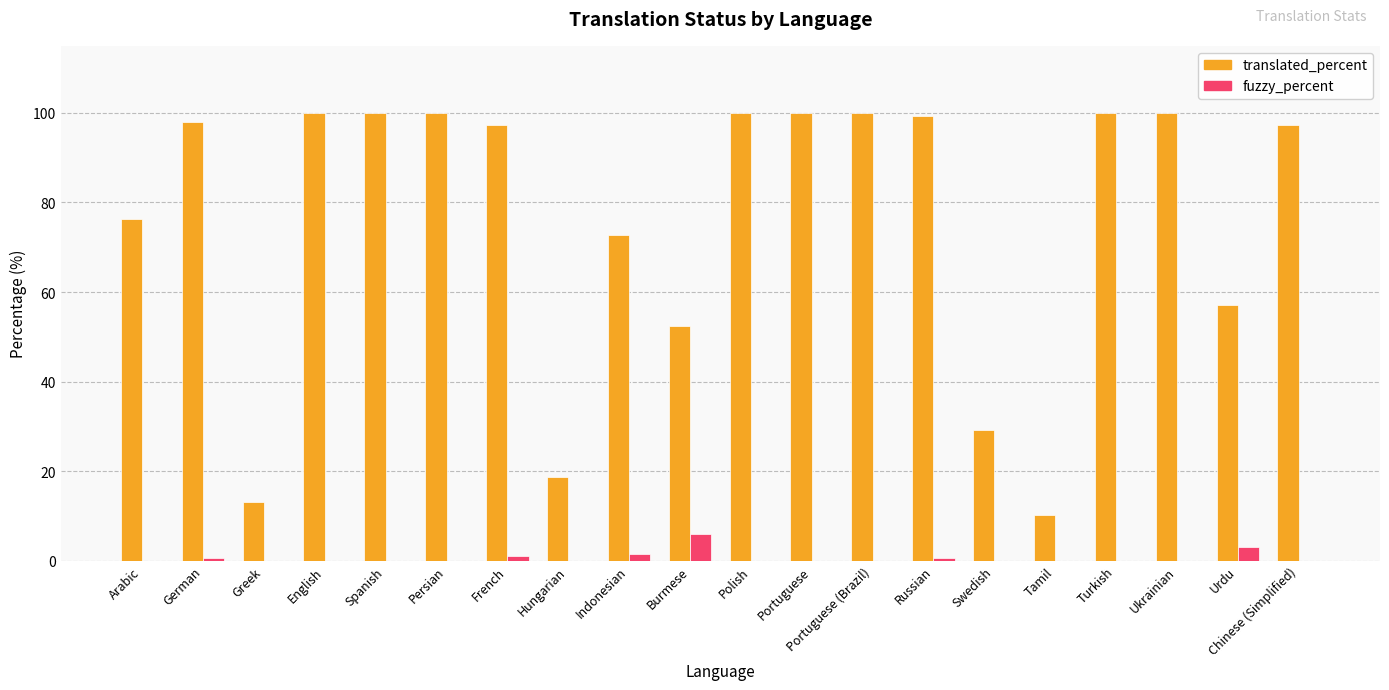

Which series has the largest range (max minus min)?

translated_percent